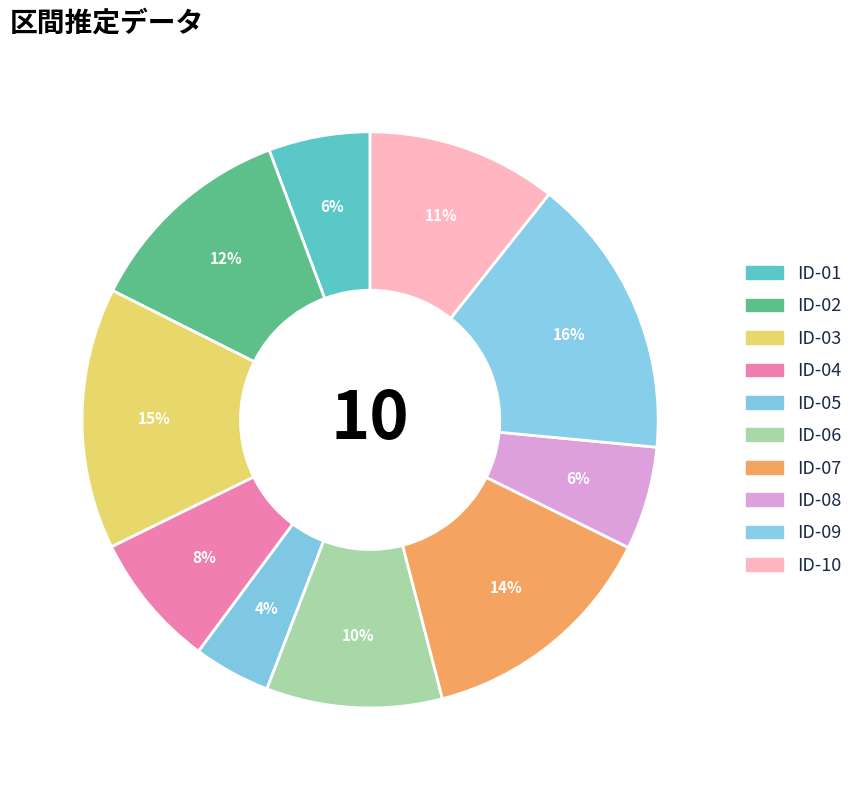

What percentage is the ID-08 slice, to the nearest percent?

6%